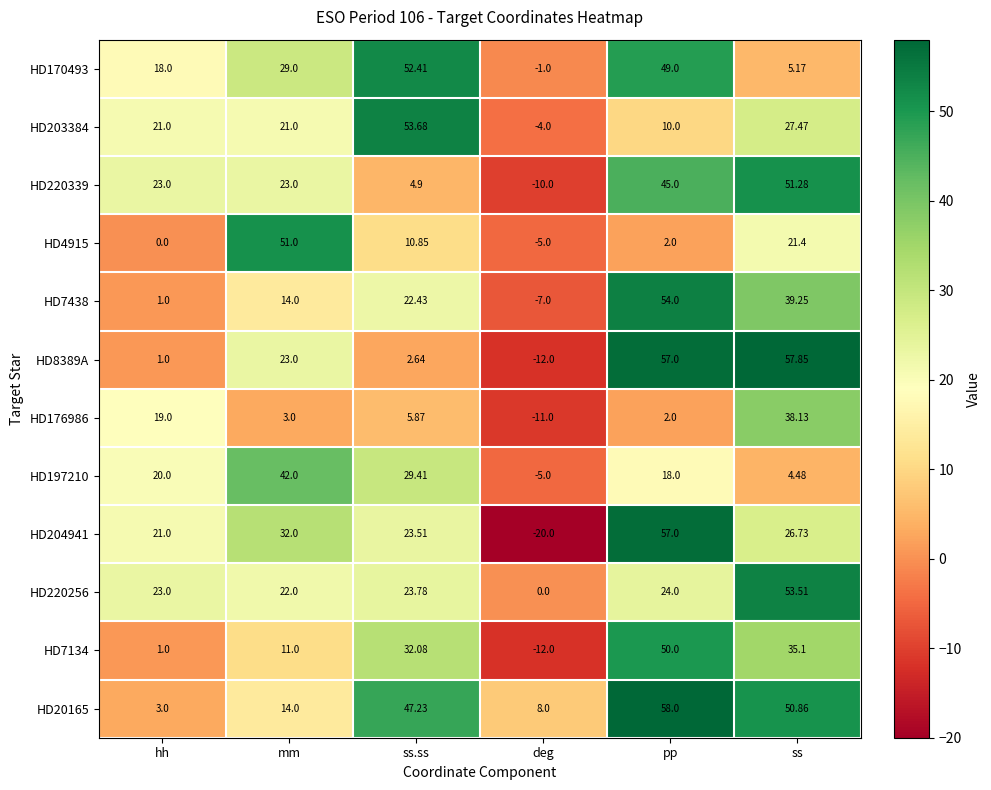

Which series has the largest range (max minus min)?

HD204941